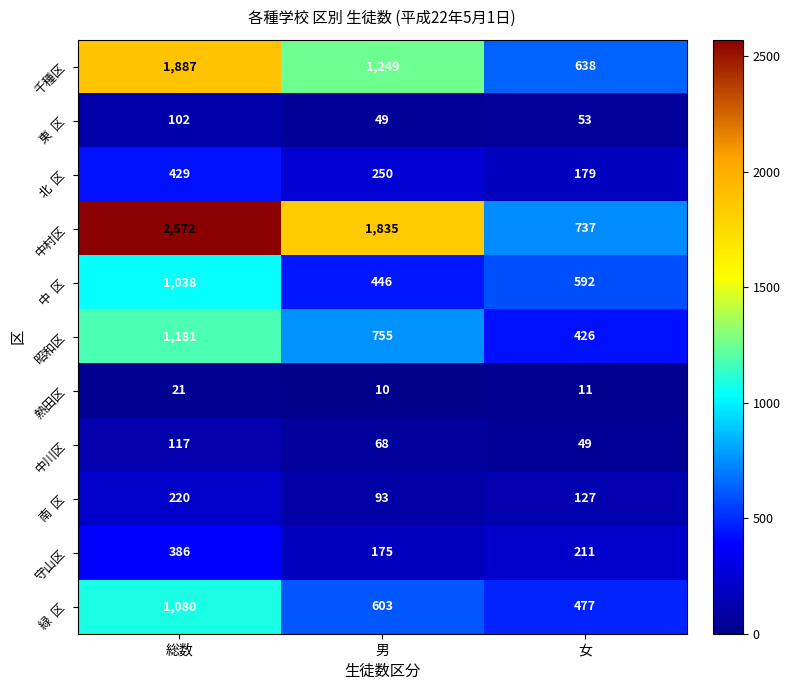

Which series has the largest range (max minus min)?

中村区